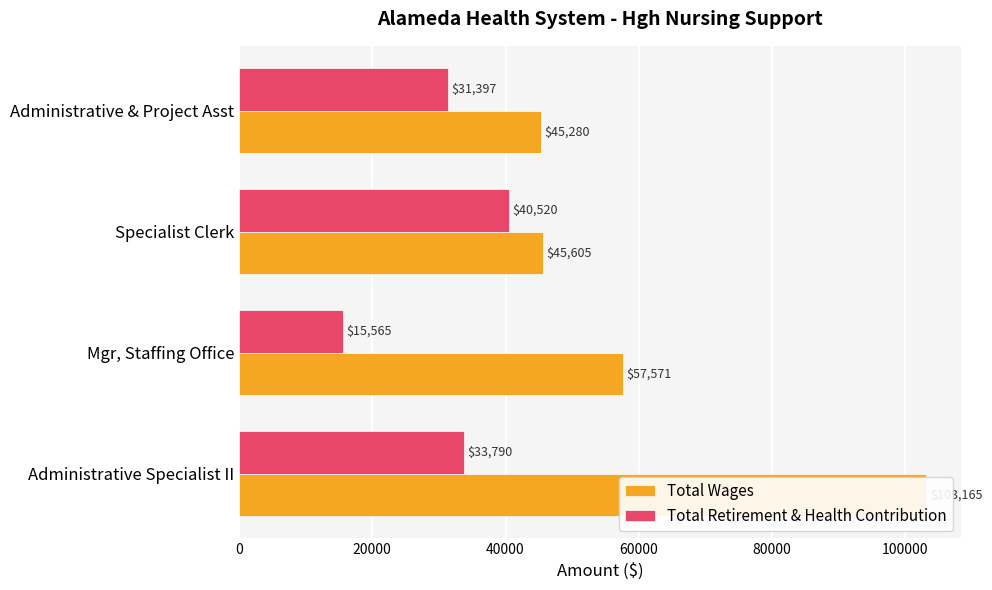

What is the approximate value of Total Retirement & Health Contribution at Specialist Clerk, to the nearest 50?

40500